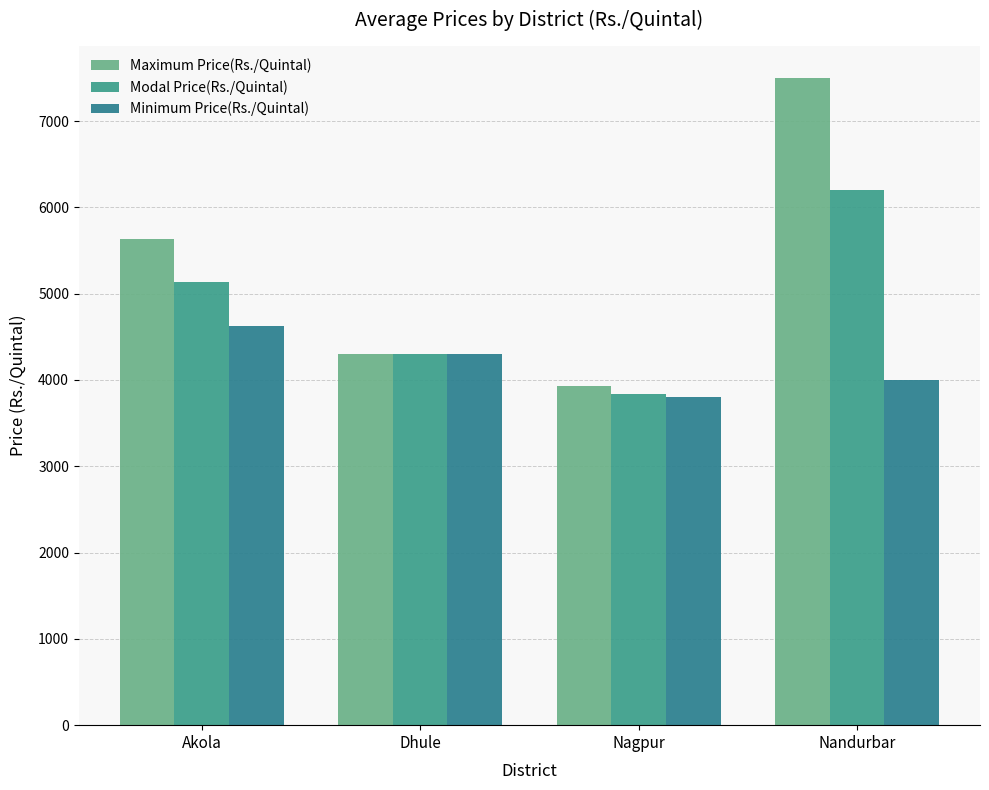

What is the label of the 2nd bar from the right?

Nagpur